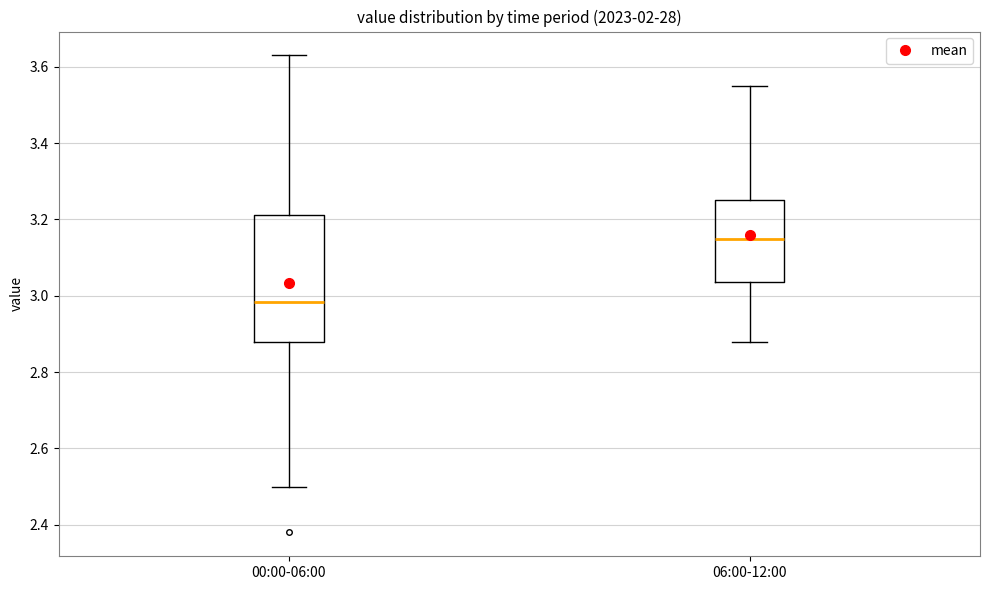

Which box's median line is the highest?

06:00-12:00